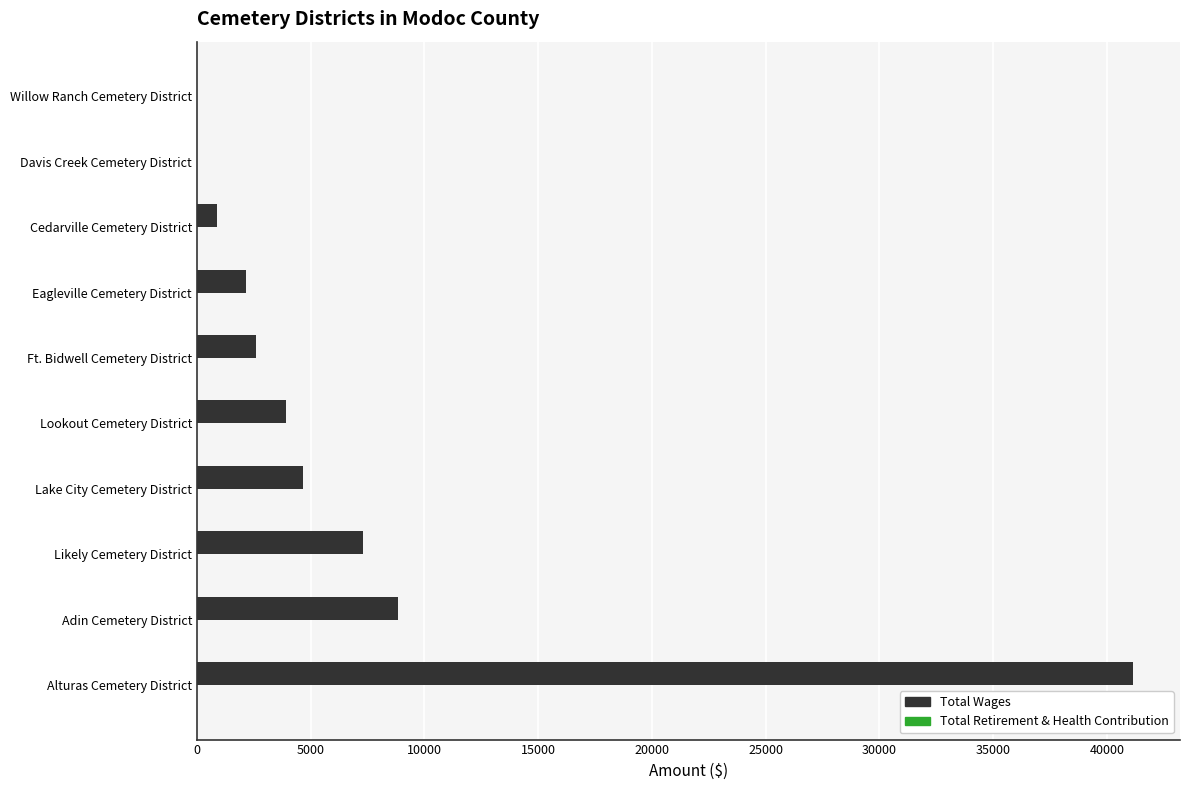

Which has a higher value, Davis Creek Cemetery District or Likely Cemetery District?

Likely Cemetery District